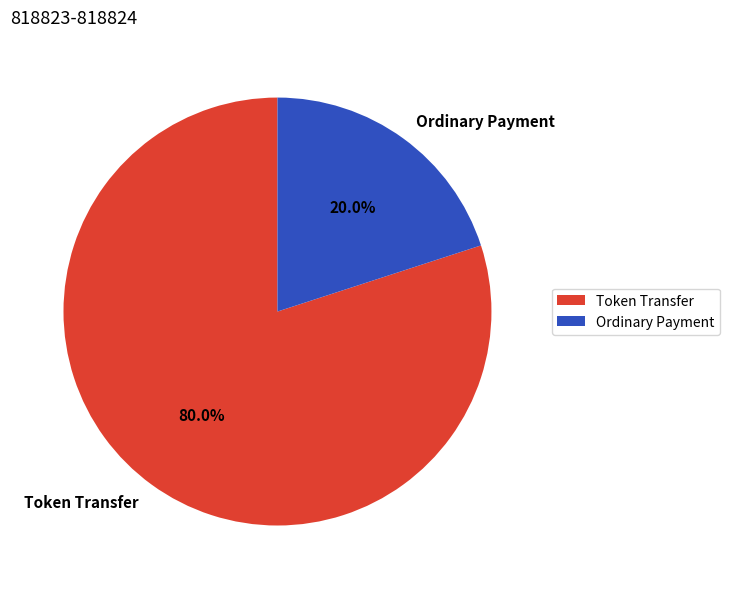

Which has a higher value, Token Transfer or Ordinary Payment?

Token Transfer